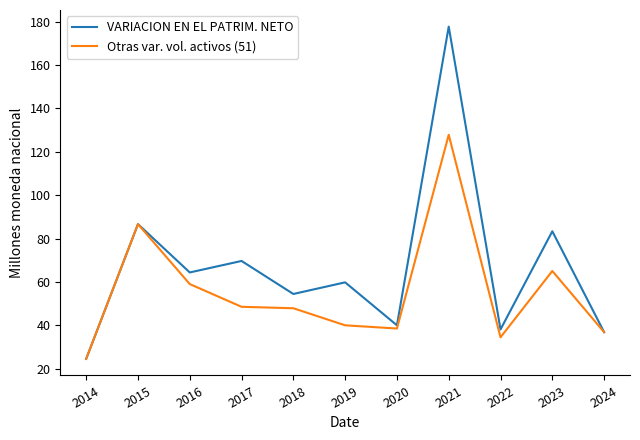

Is this an area chart (filled region under the line)?

No